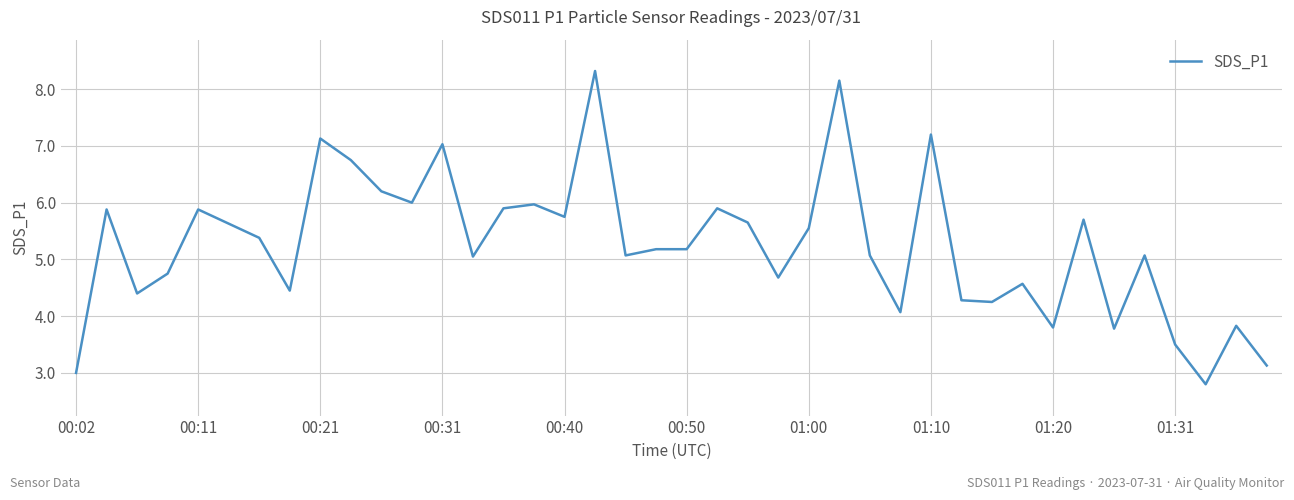

What is the maximum value shown in the chart?

8.3